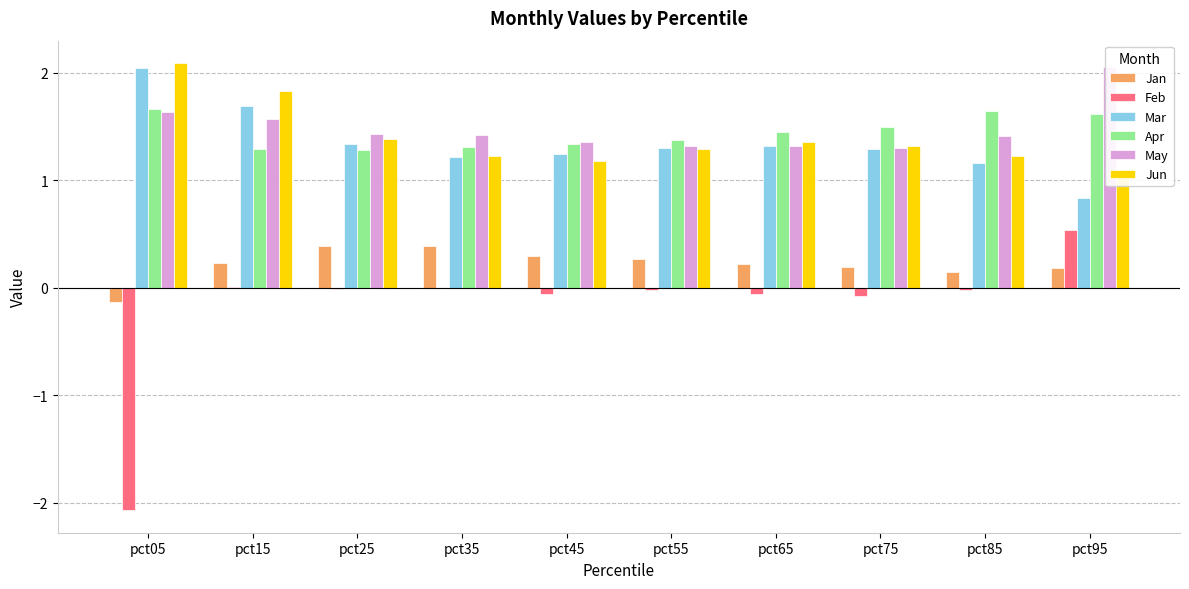

Count the Jan values in the range 0 to 1.

9